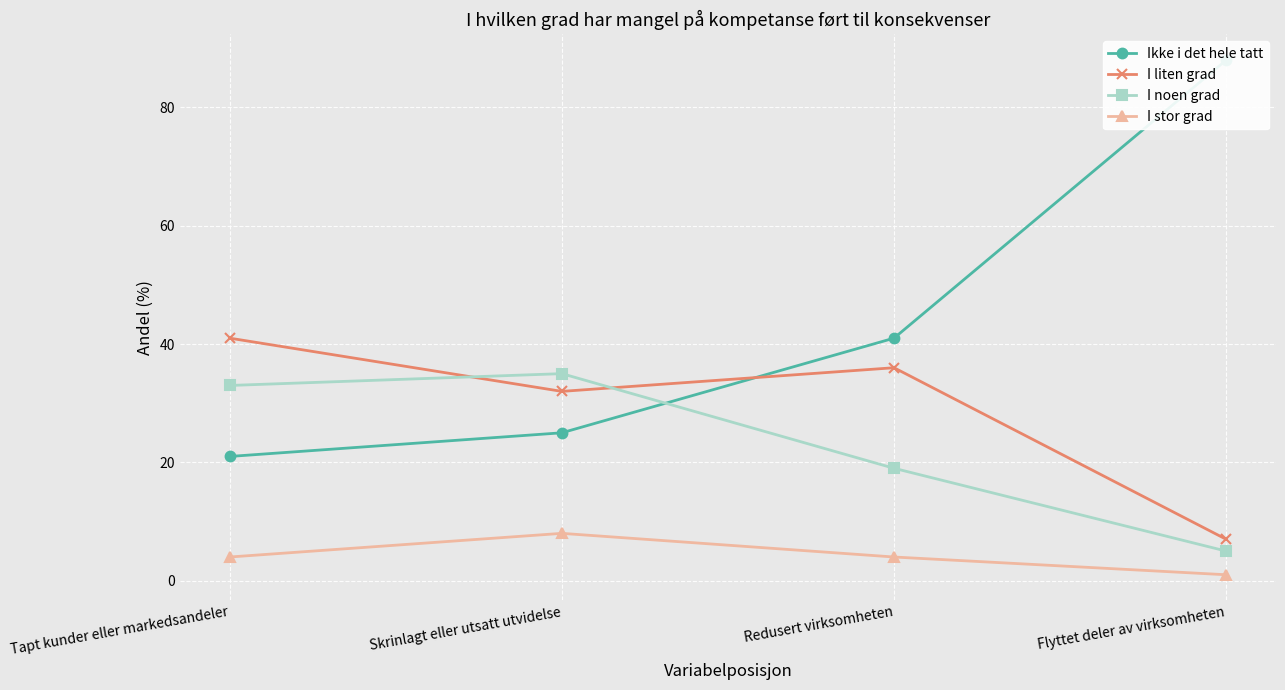

Is it true that I liten grad equals 48 at Skrinlagt eller utsatt utvidelse?

False